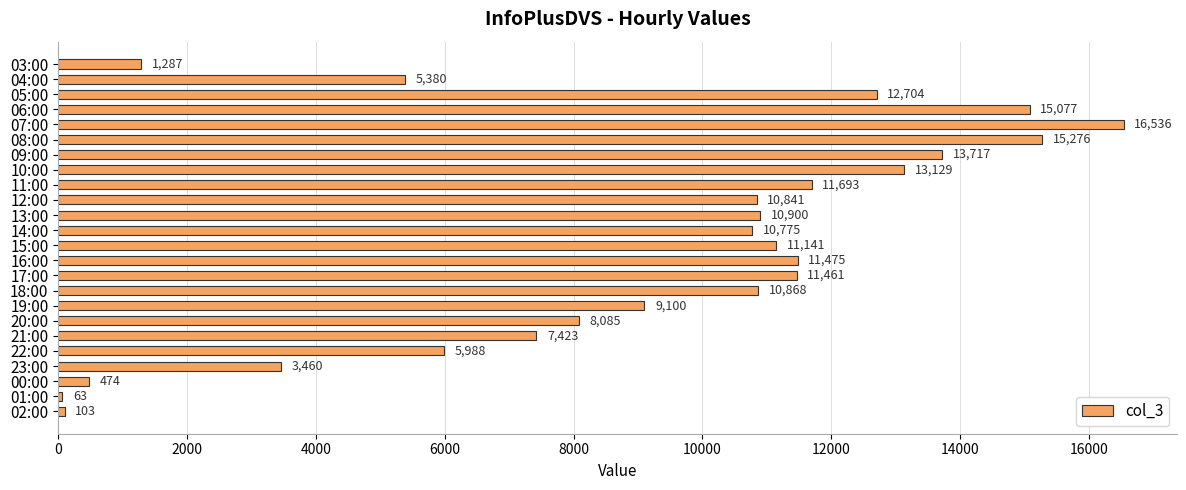

Which has a higher value, 02:00 or 21:00?

21:00